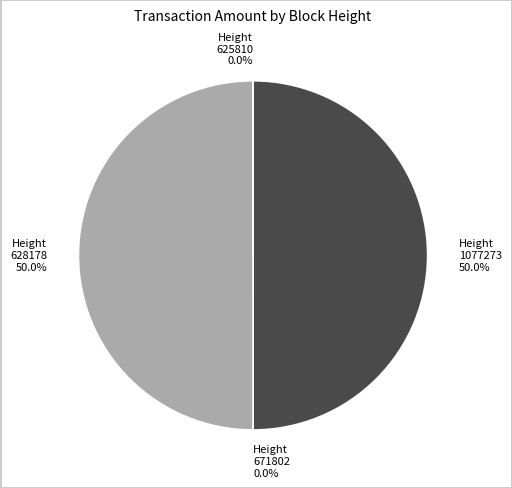

What is the change in value from 1077273 to 671802?

-6998.0